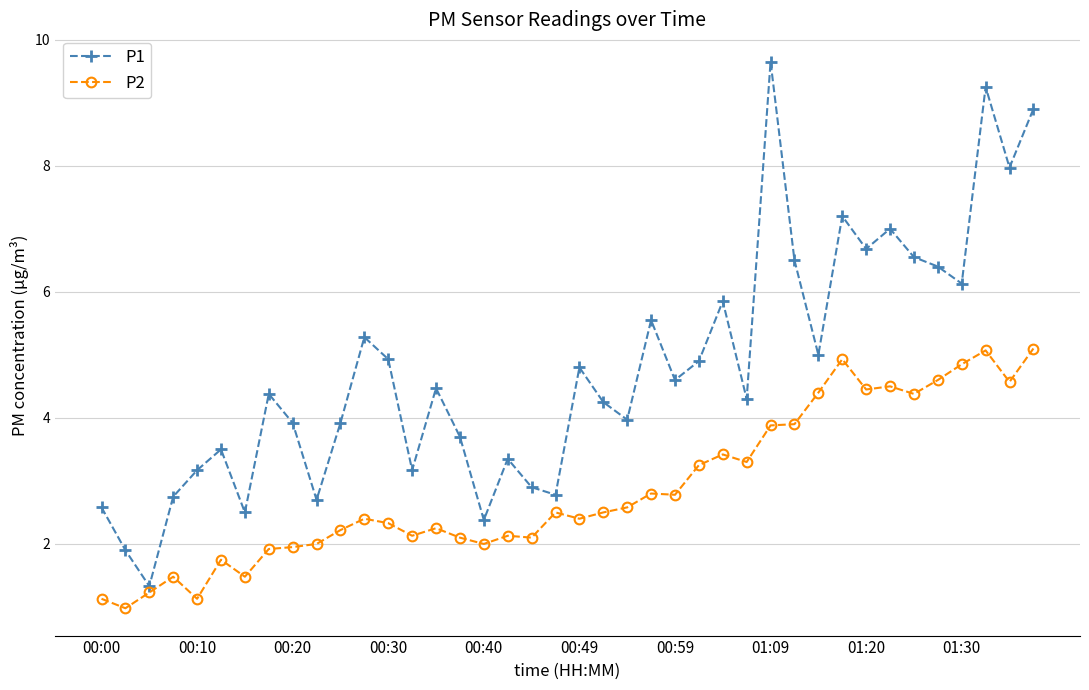

True or false: P2 has more than 1 points higher than both neighbors.

True